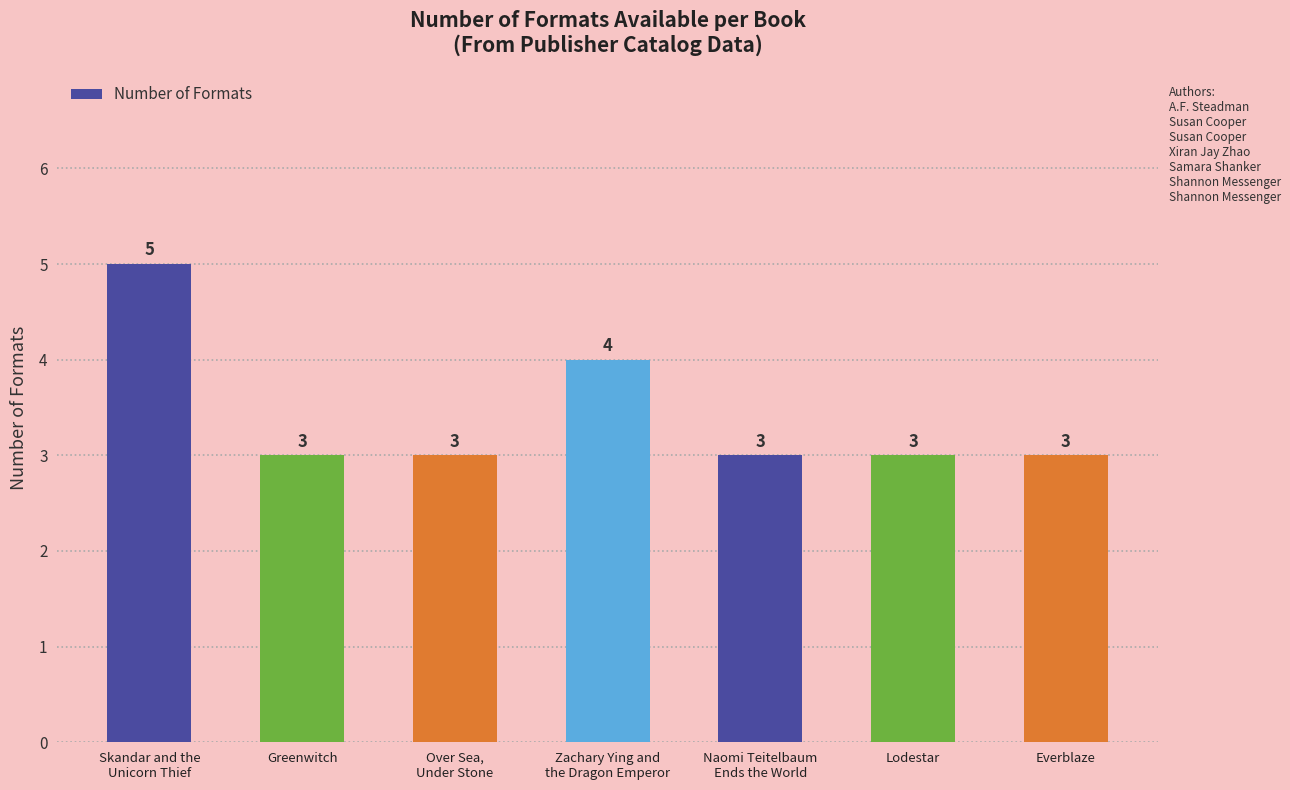

What is the greatest value displayed?

5